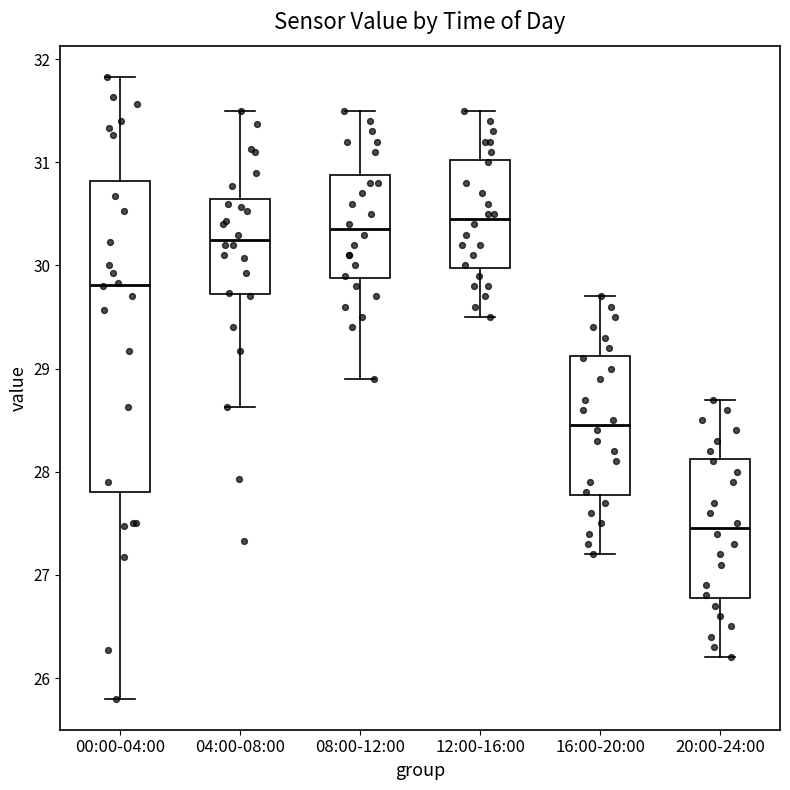

Where does the median line of the box for 08:00-12:00 sit on the y-axis? The values are not printed on the chart, so give them approximately, as read against the axis.

30.4